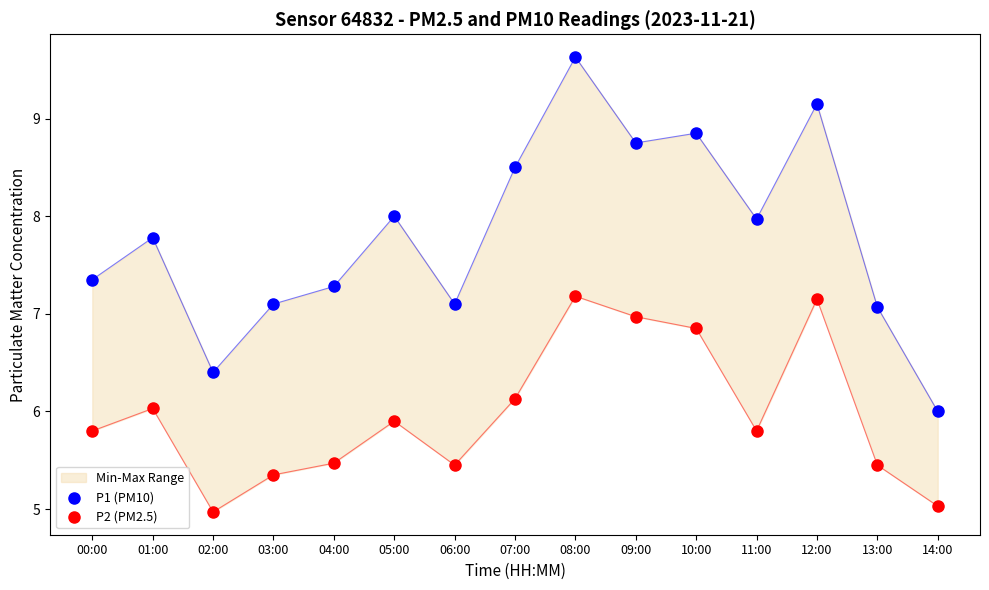

At how many categories does at least one series exceed 8?

5